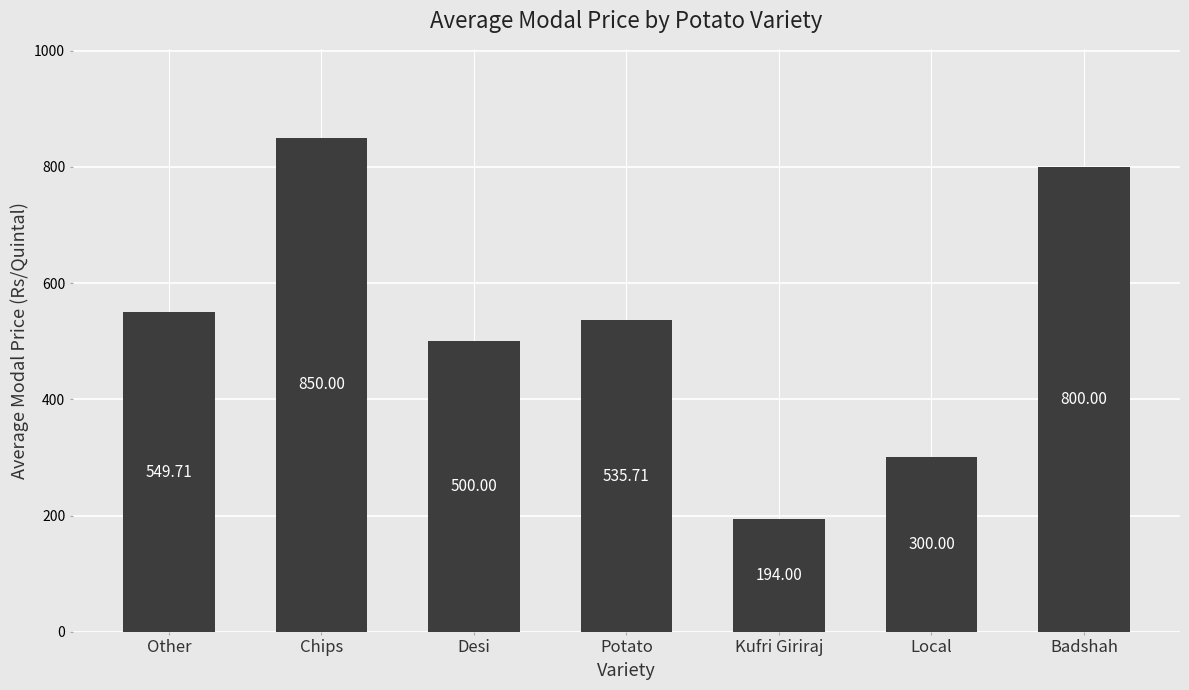

What is the value of the 2nd bar from the left?

850.0